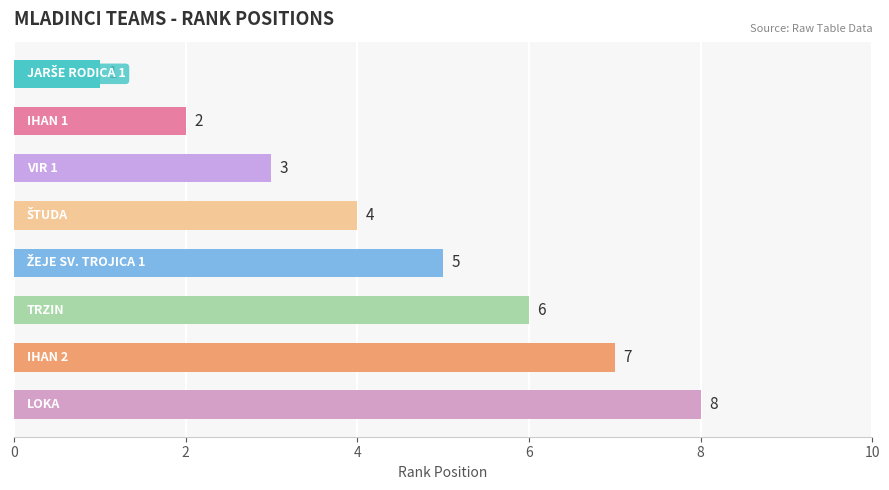

What is the value of the 5th bar from the top?

5